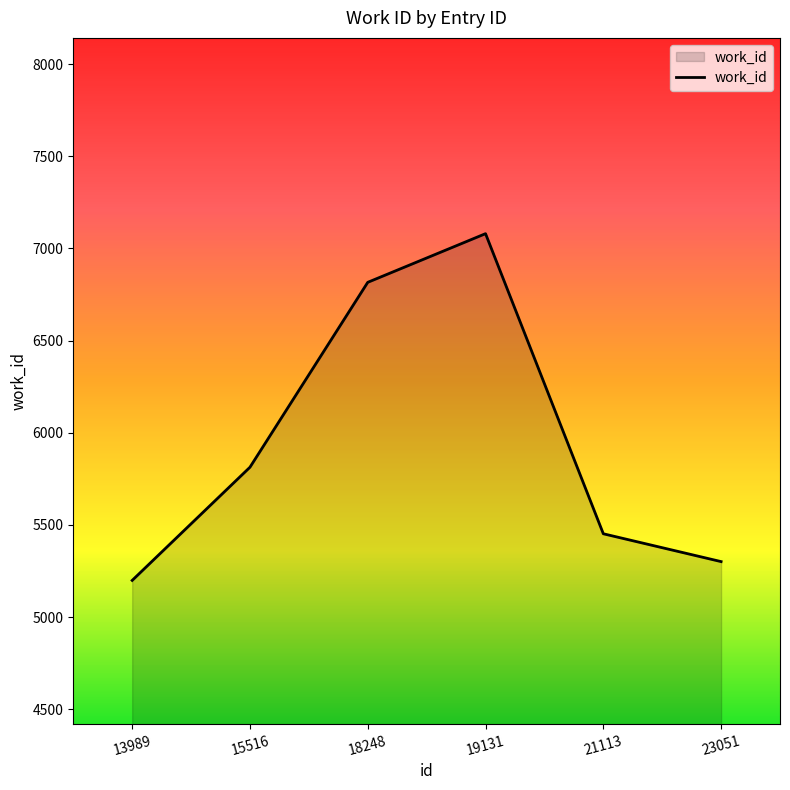

The value at 18248 is 6816. True or false?

True